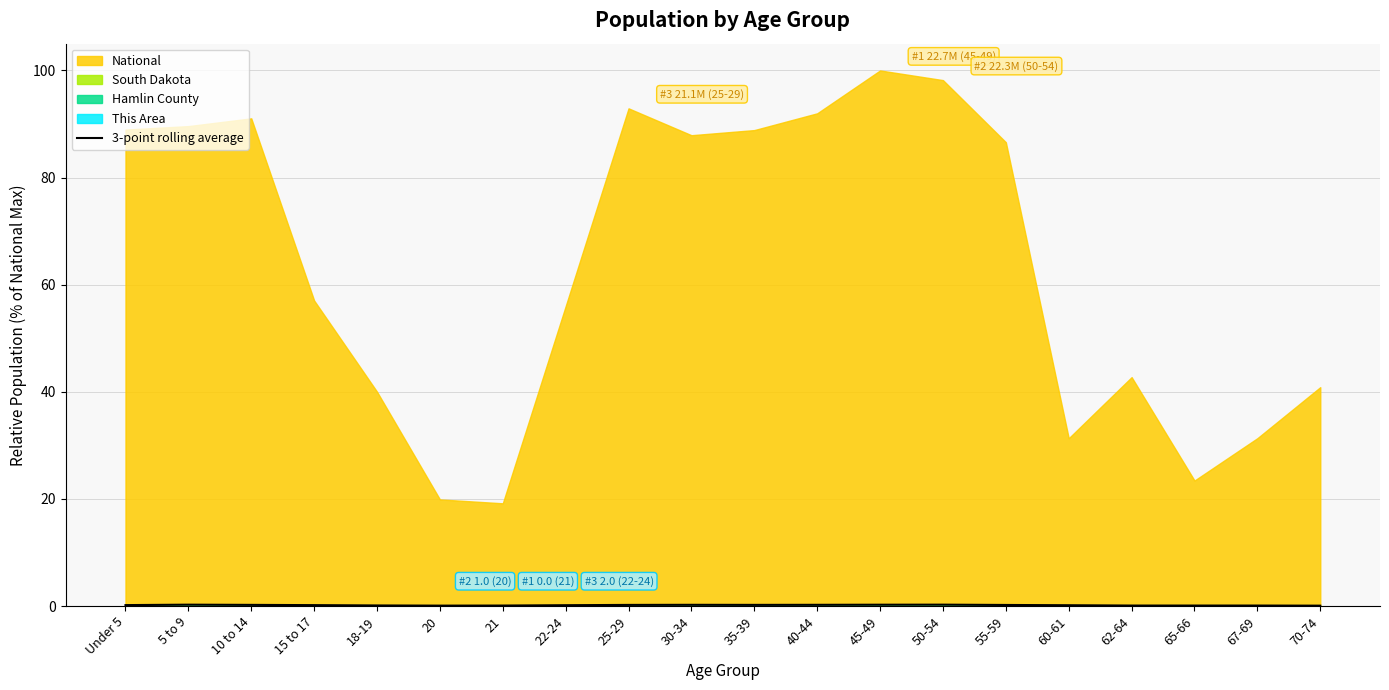

True or false: 3-point rolling average has a value of 0.2 at 40-44.

True